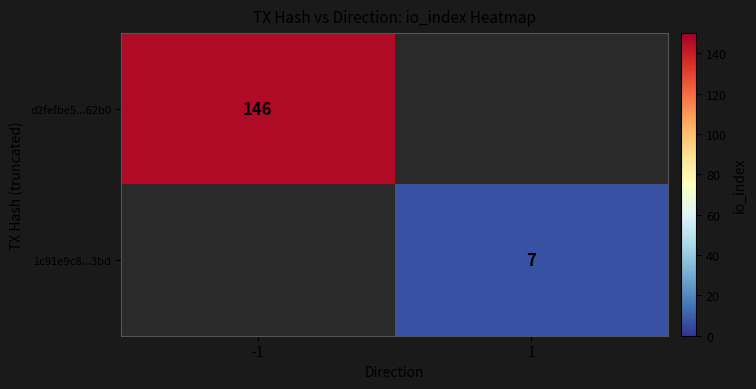

The d2fefbe5...62b0 series shows 39.2 at -1. True or false?

False